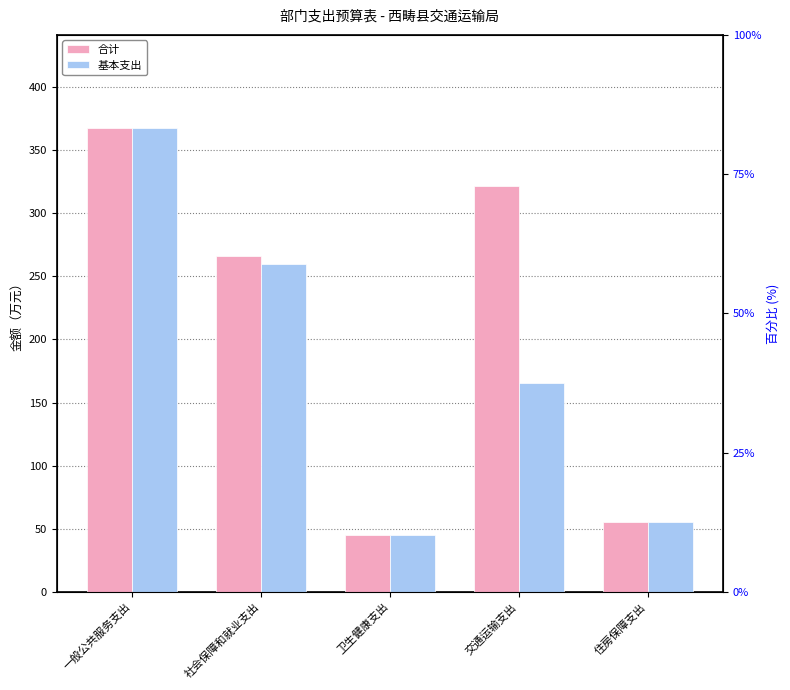

What is the difference between the maximum and minimum values in the 合计 series?

322.6